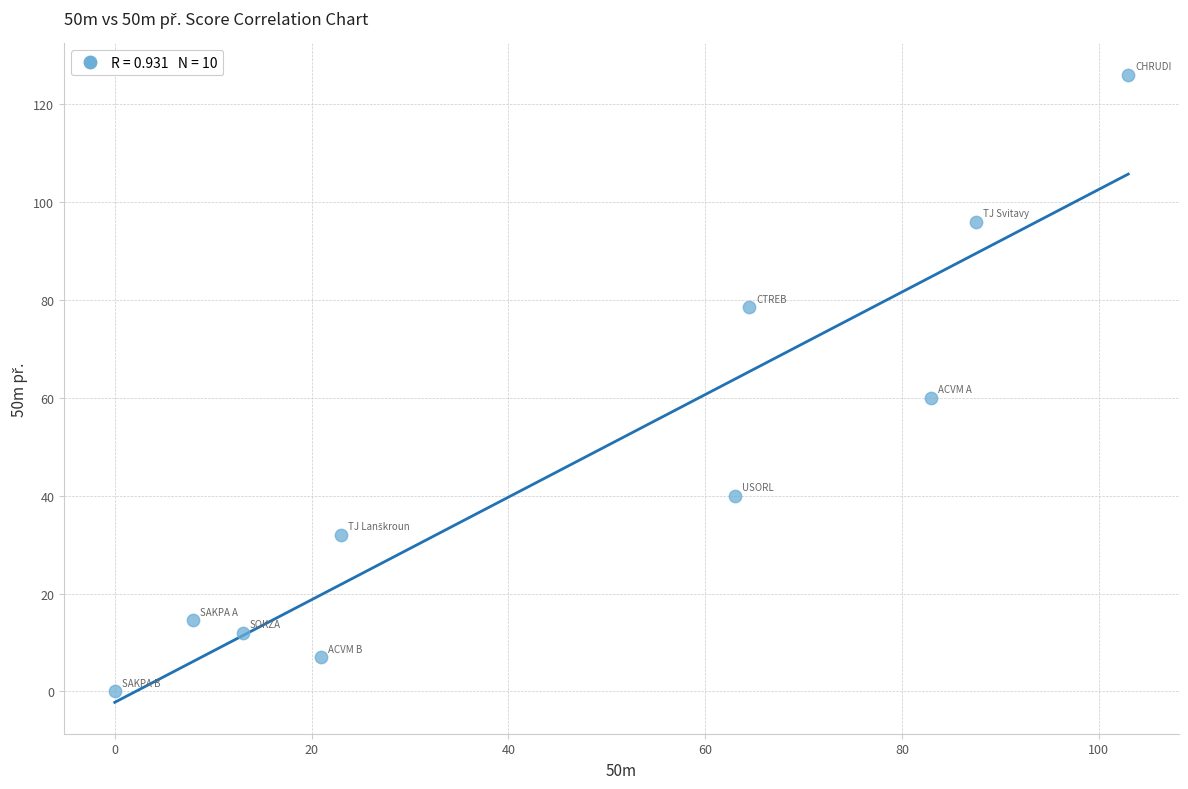

What Y value in the scatter plot is closest to 63?

60.0